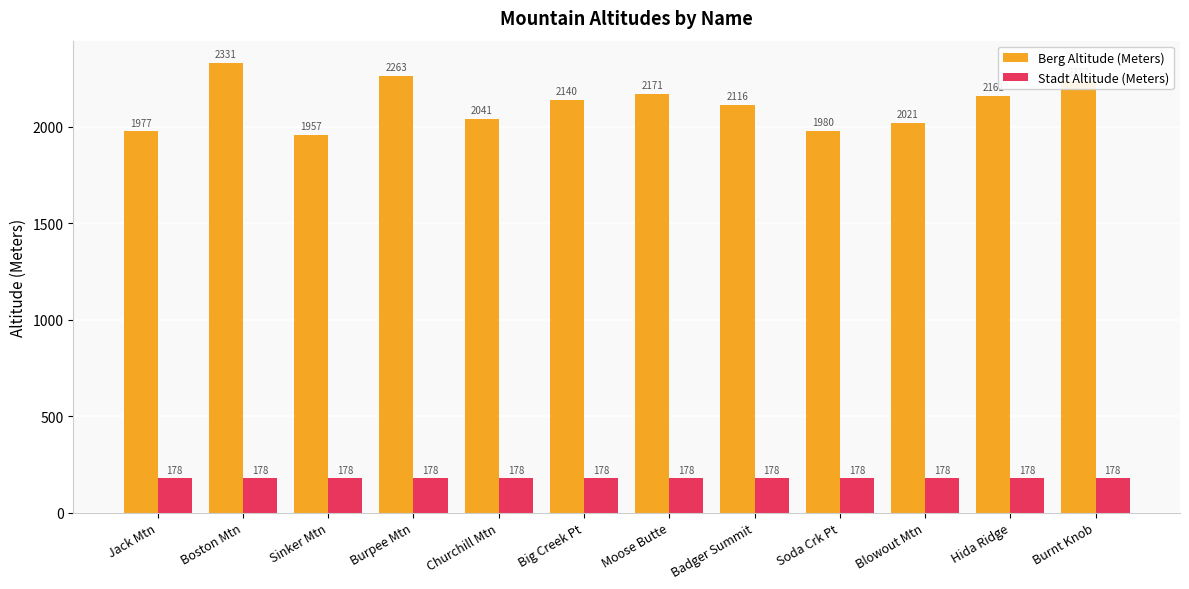

Is it true that Stadt Altitude (Meters) equals 178 at Burpee Mtn?

True